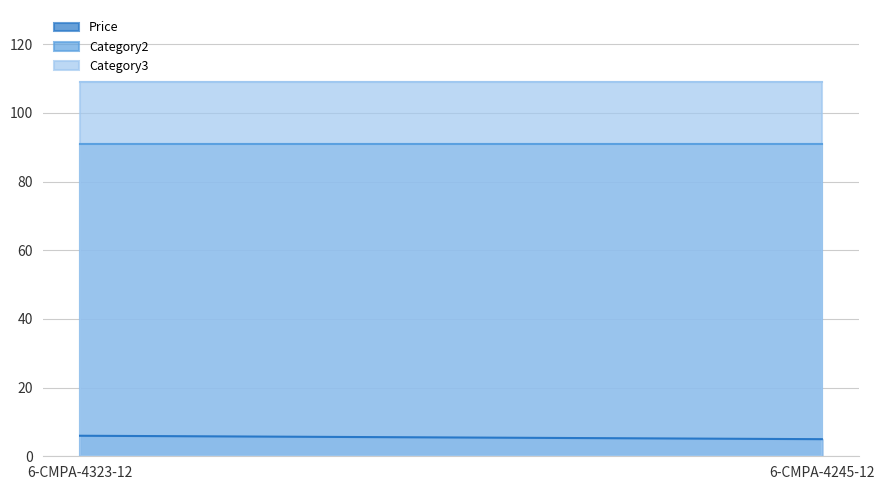

True or false: Price has a value of 6.0 at 6-CMPA-4323-12.

True